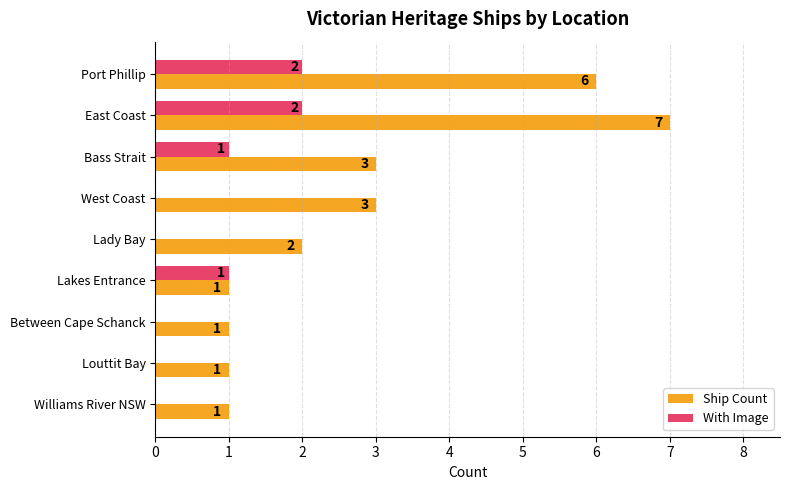

How many data points does each series have?

9